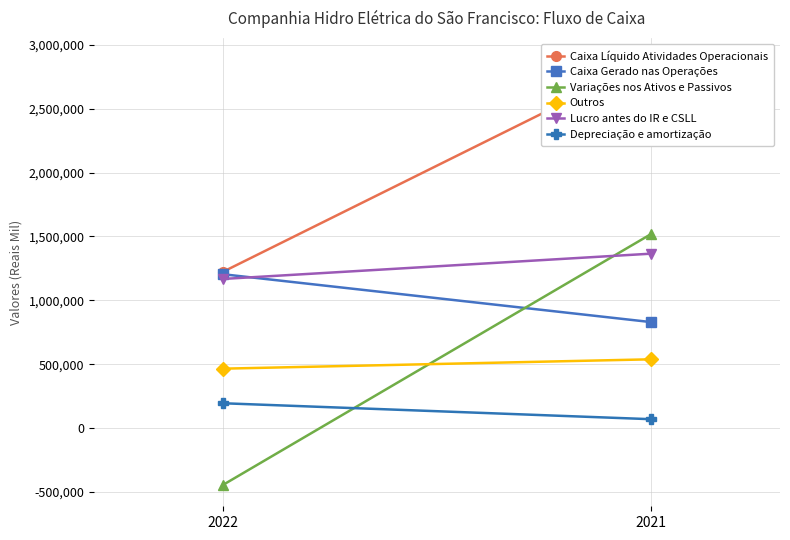

What is the average value of the Outros series?

501398